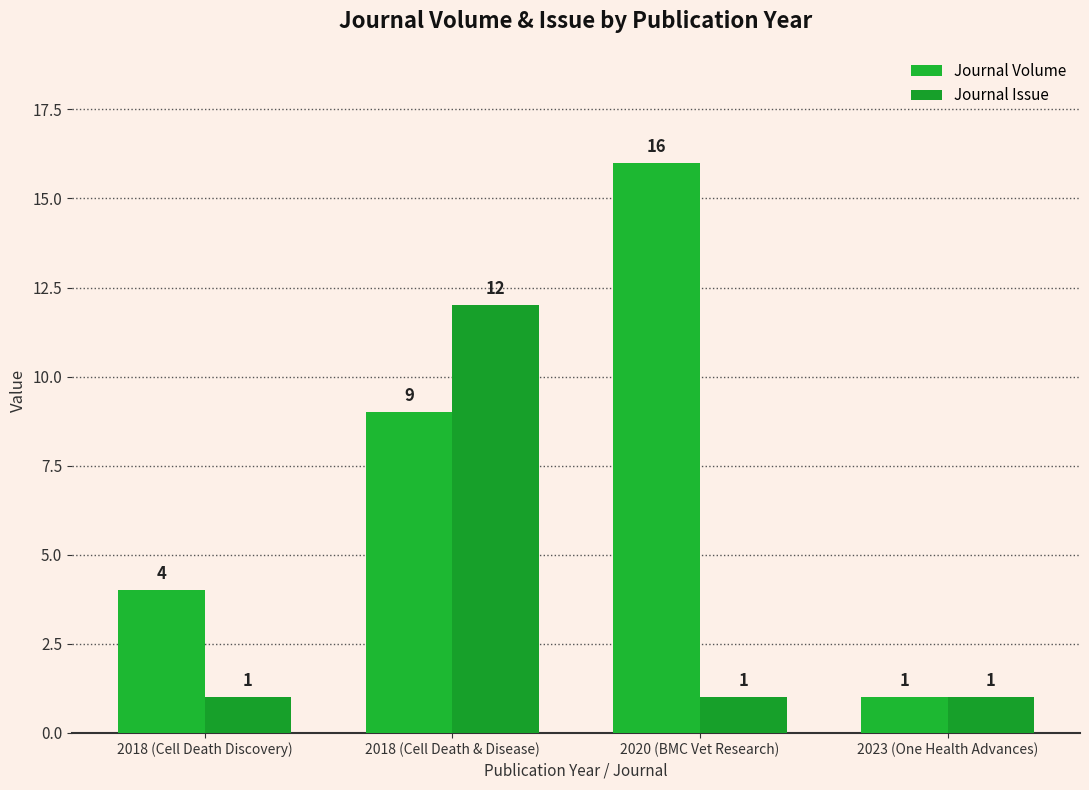

How many categories are shown in the chart?

4